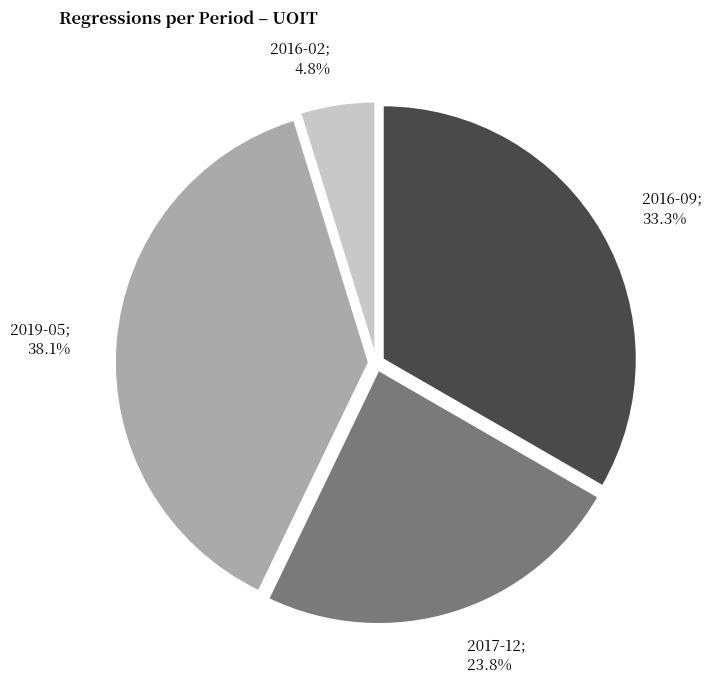

Does any single category account for the majority?

No